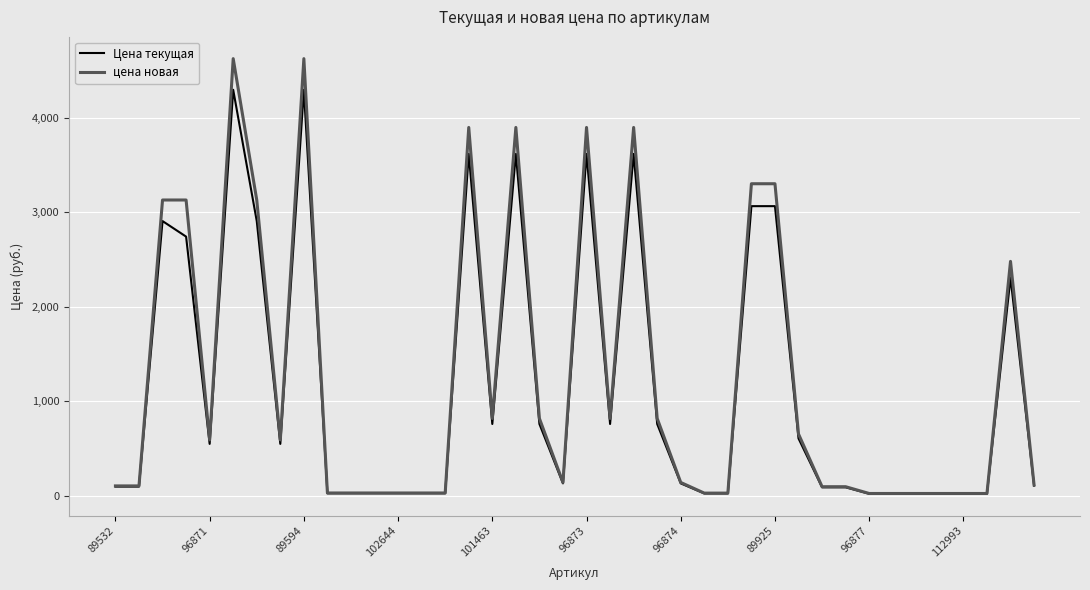

What is the difference between the maximum and minimum values in the цена новая series?

4606.6